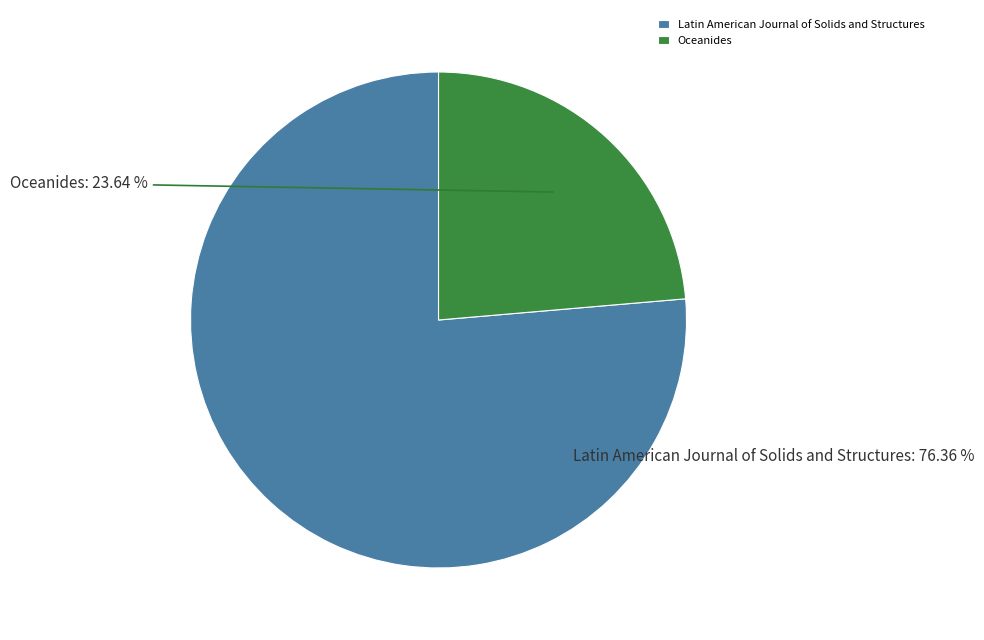

How much of the chart is everything except Latin American Journal of Solids and Structures?

23.6%